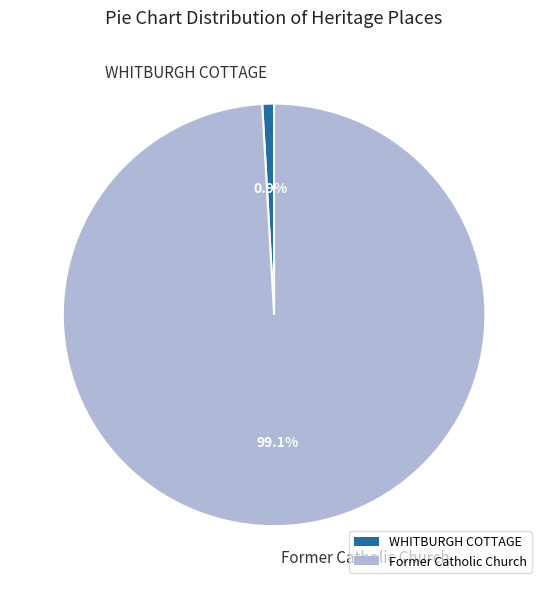

What is the ratio of the value at Former Catholic Church to the value at WHITBURGH COTTAGE?

110.0